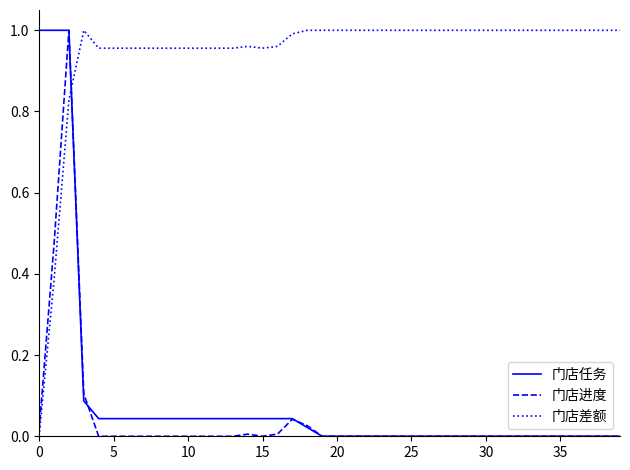

True or false: 门店进度 and 门店差额 cross at least once.

True